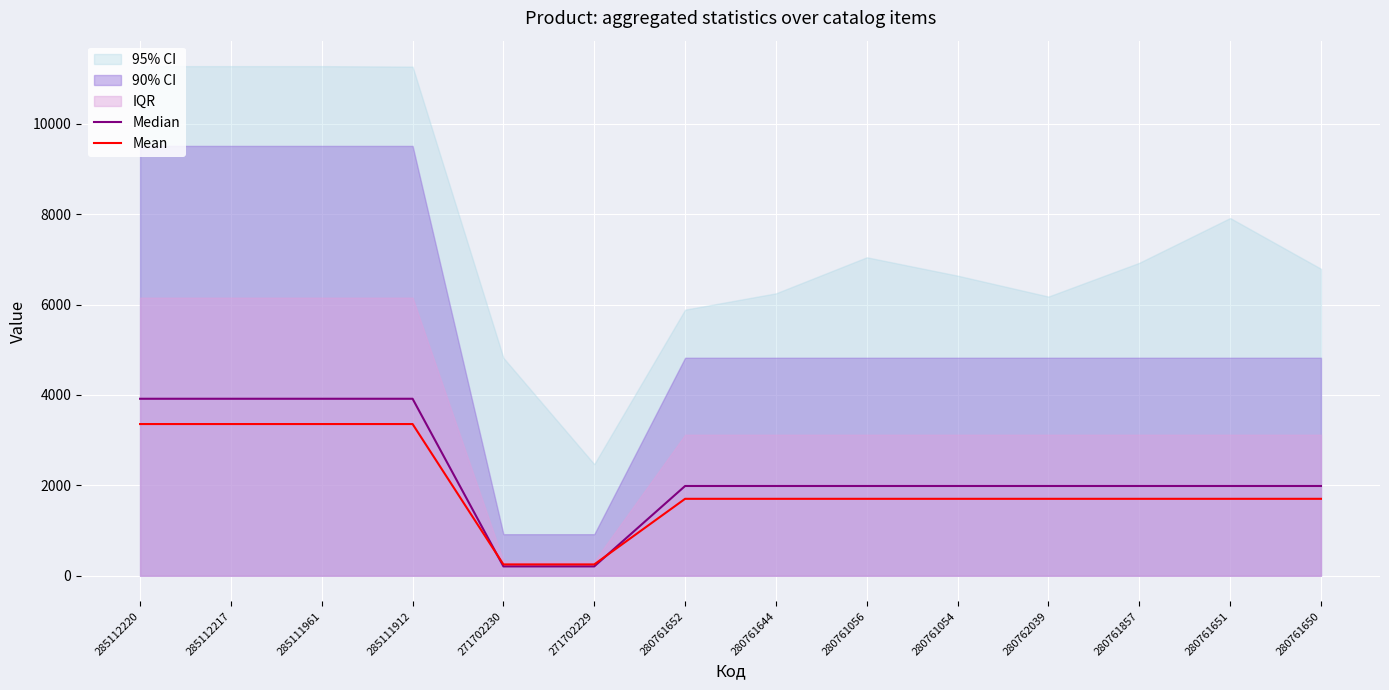

Is the value of Median at 285111912 greater than the value of Mean at 280761644?

Yes